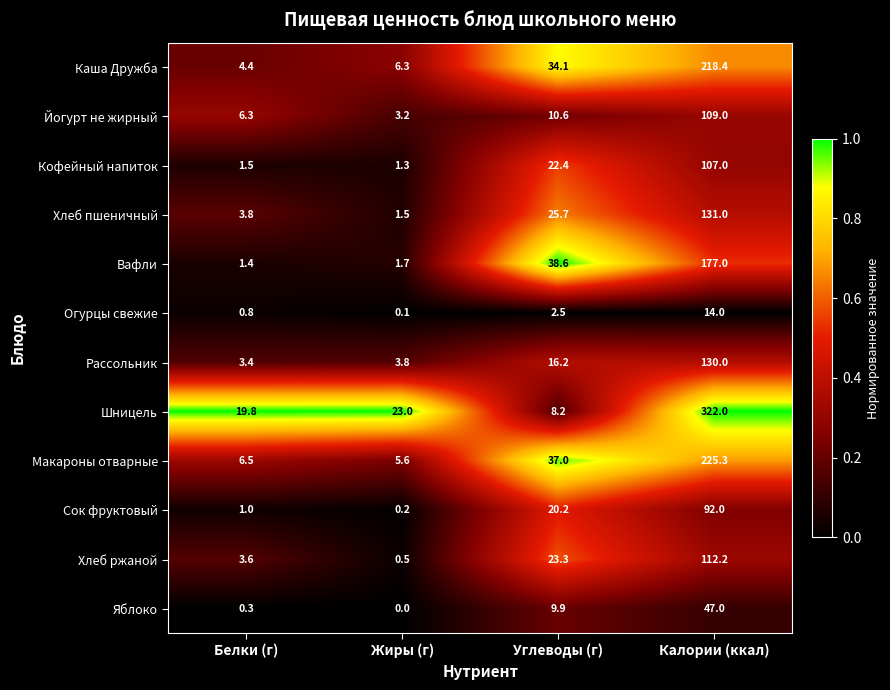

What is the sum of the Каша Дружба values at Углеводы (г) and Жиры (г)?

40.4